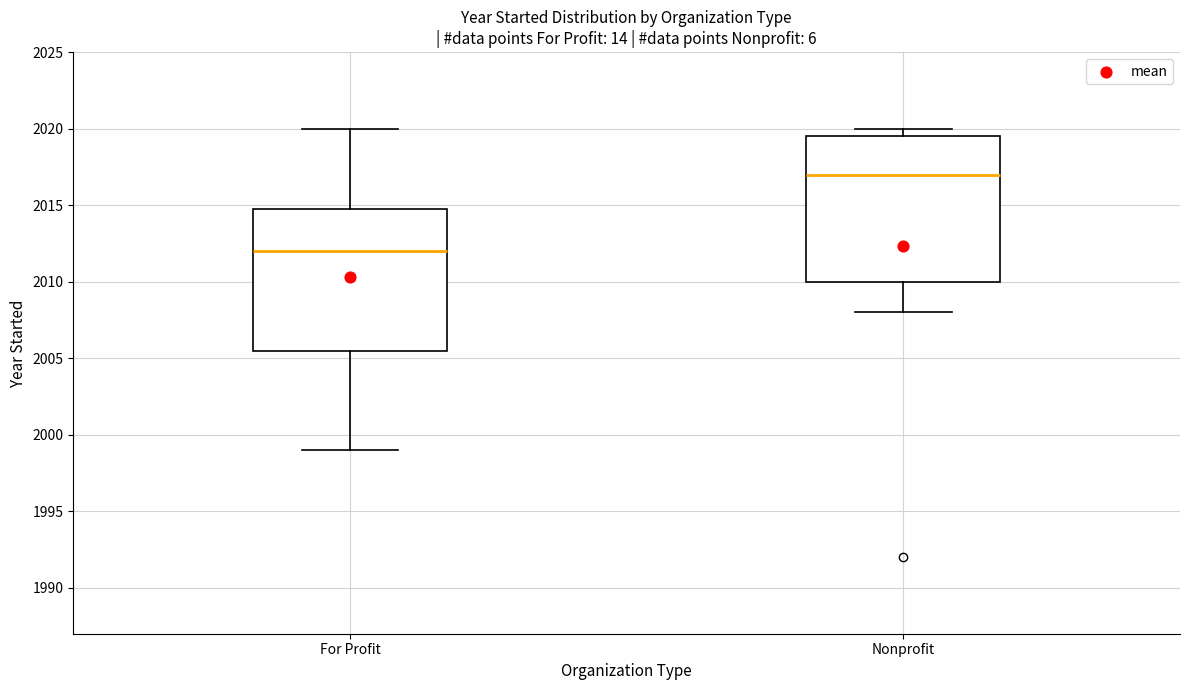

Reading left to right, transcribe this box plot: for each box, give where its median line is, the range the box spans, and where its two whiskers end, as read against the y-axis. The values are not printed on the chart, so give them approximately, as read against the axis.

For Profit: median 2012.0, box 2005.5 to 2015.0, whiskers 1999.0 to 2020.0
Nonprofit: median 2017.0, box 2010.0 to 2019.5, whiskers 2008.0 to 2020.0